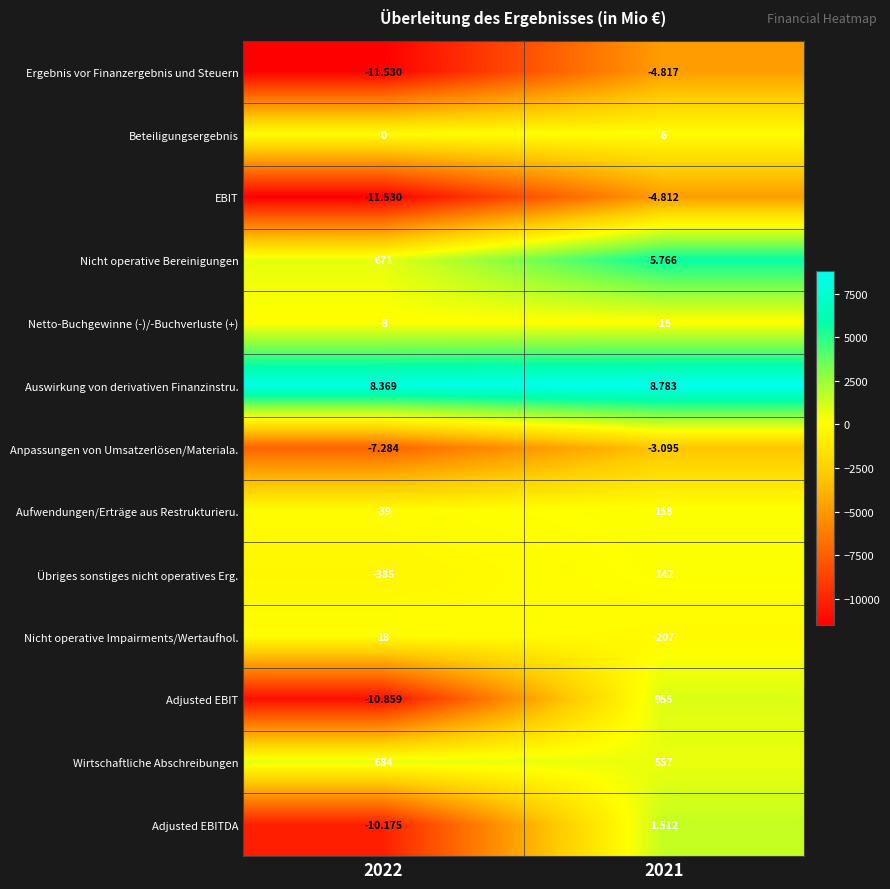

Which series changed the most between 2022 and 2021?

Adjusted EBIT